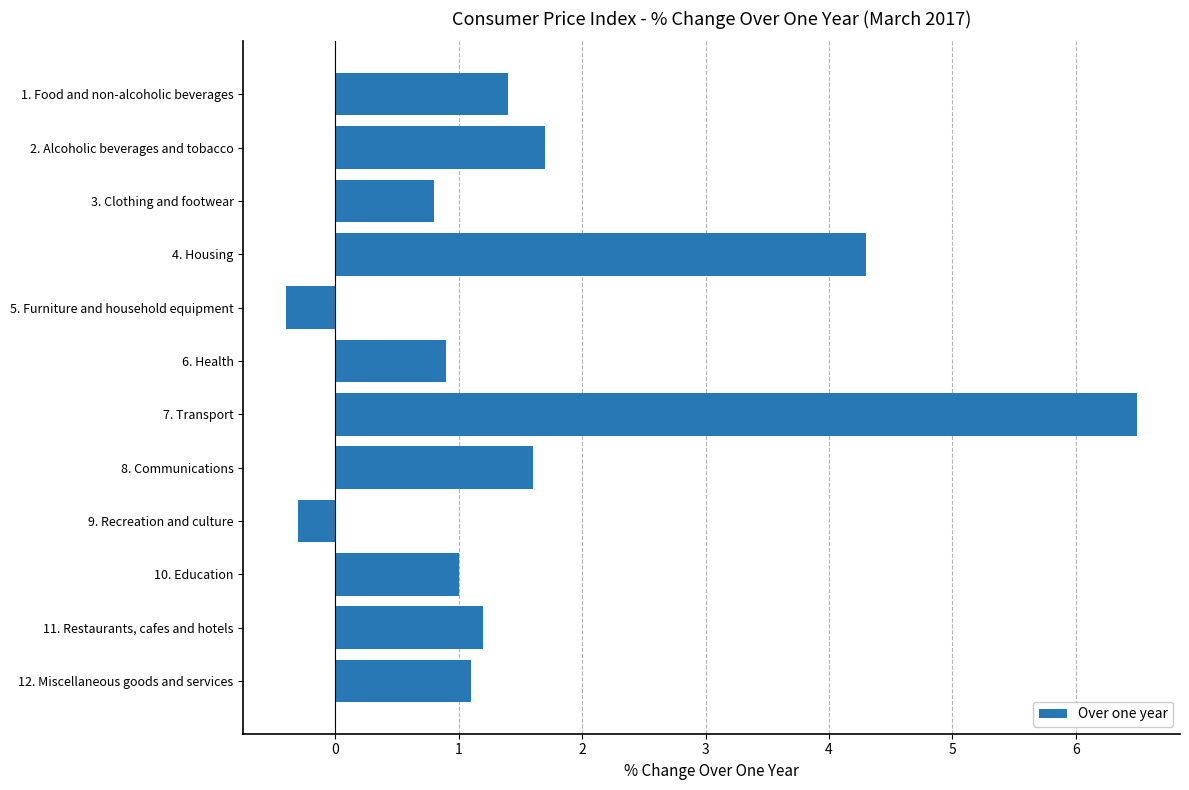

Which has a higher value, 6. Health or 9. Recreation and culture?

6. Health